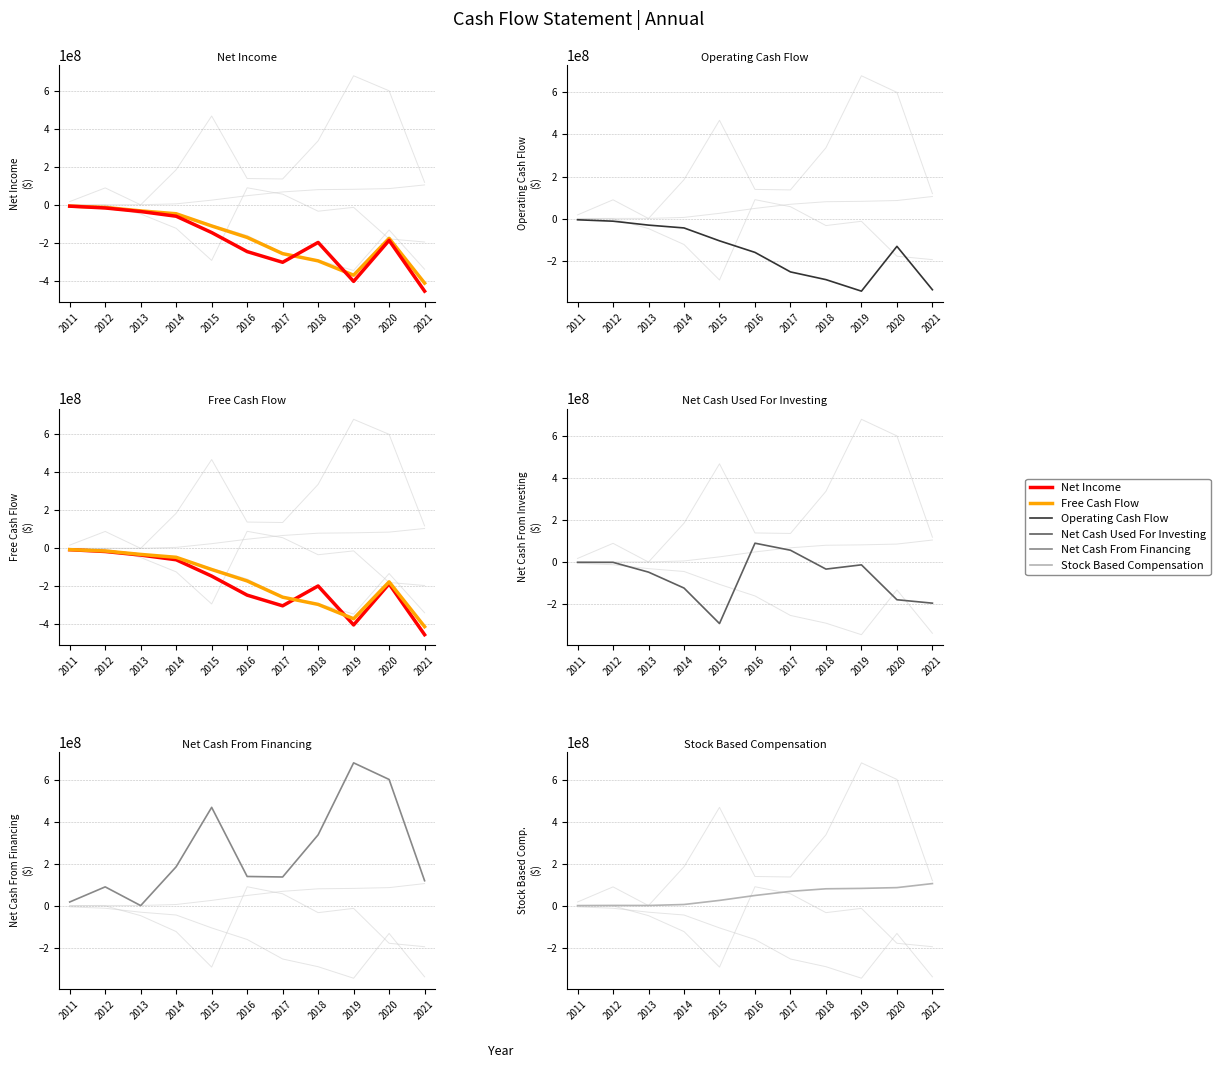

How many distinct data groups are displayed?

6